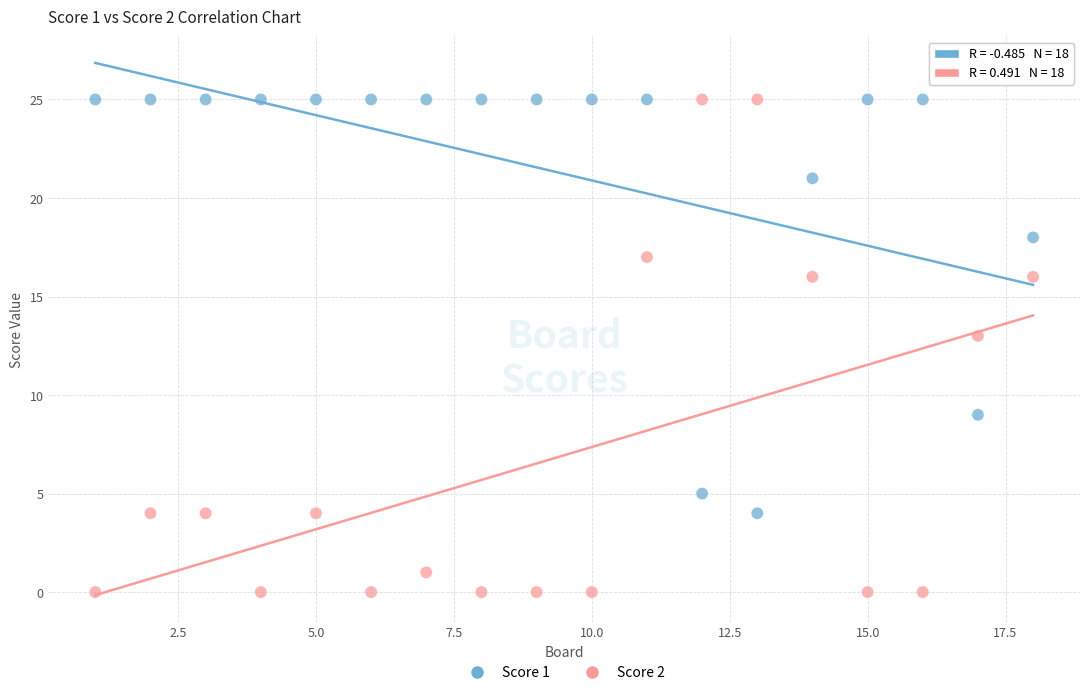

Which series has the largest Y range (max minus min)?

Score 2